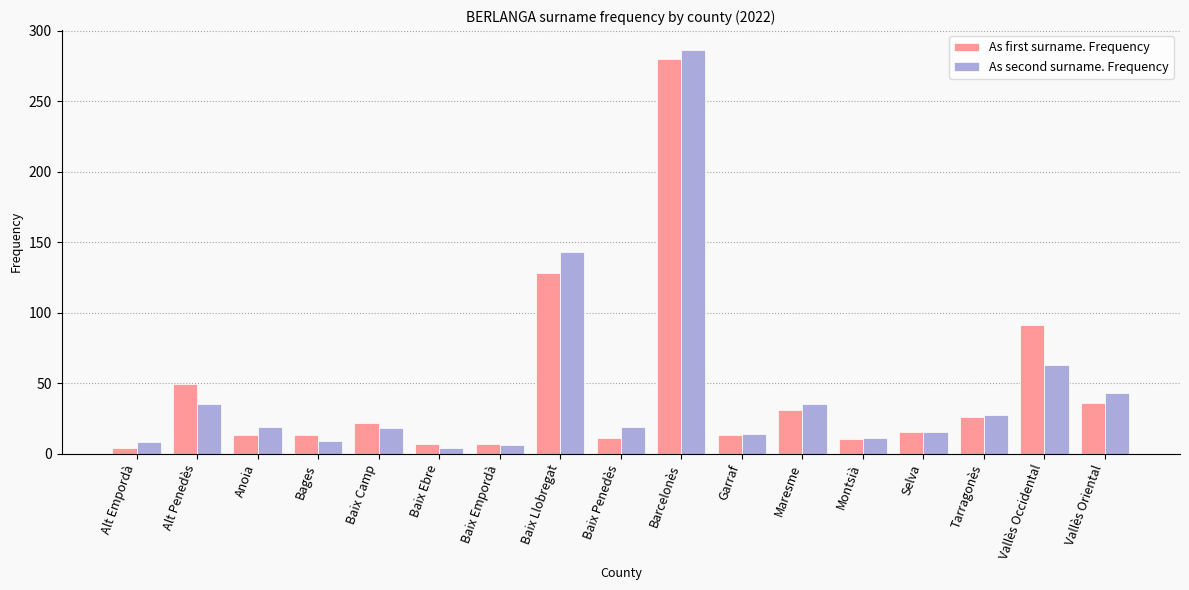

At which label does As second surname. Frequency reach its peak?

Barcelonès